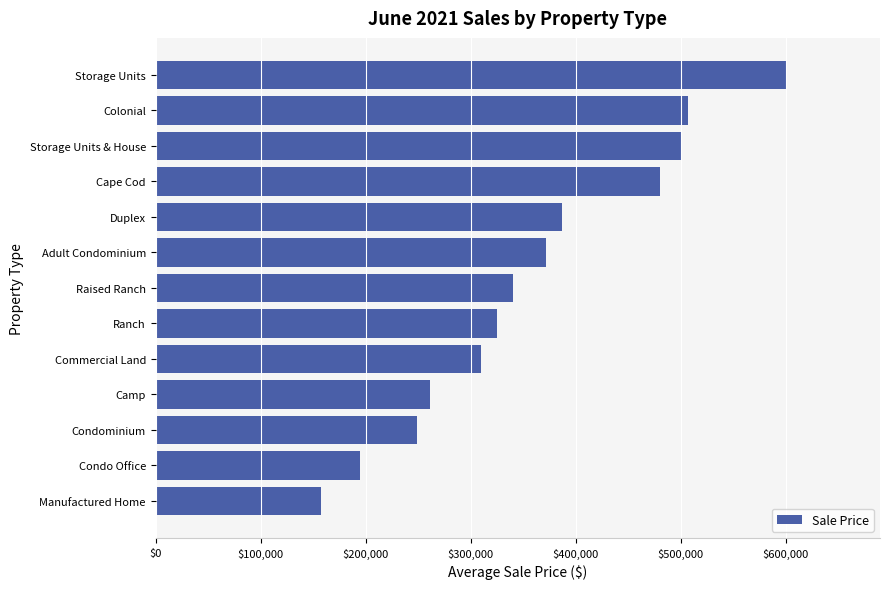

True or false: the data shows 310000.0 at Commercial Land.

True